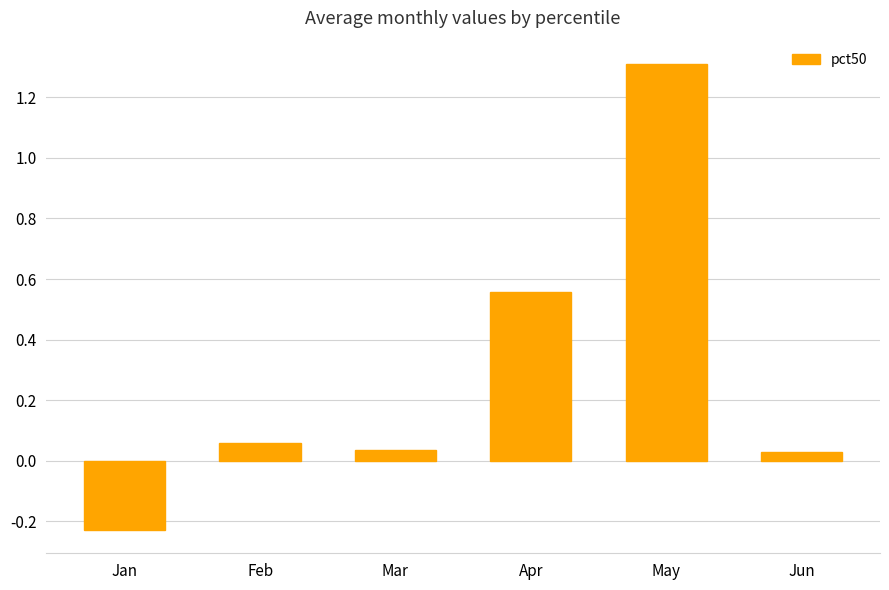

How many negative values are there?

1